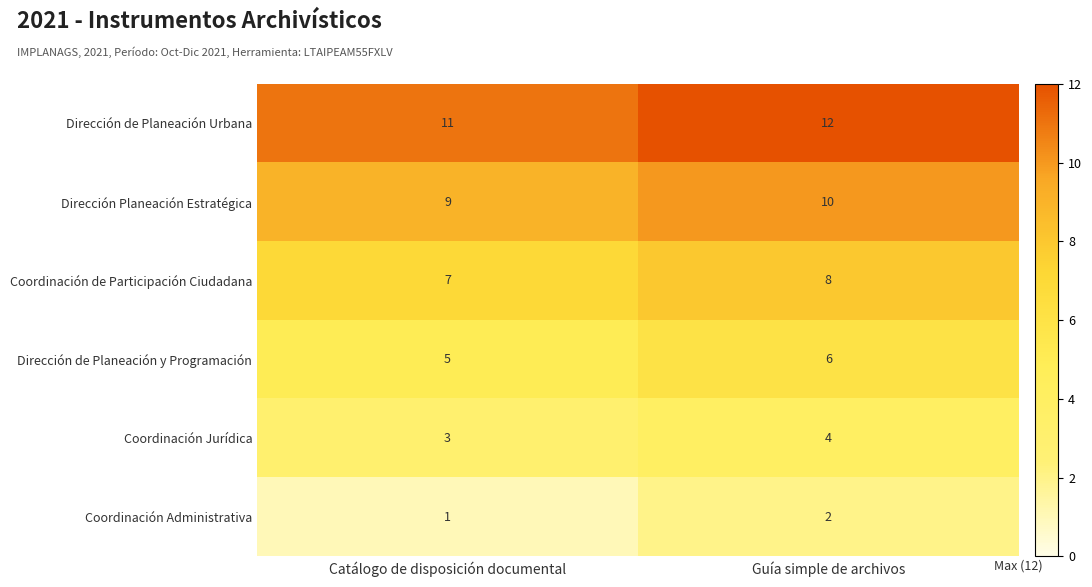

How many distinct data groups are displayed?

6